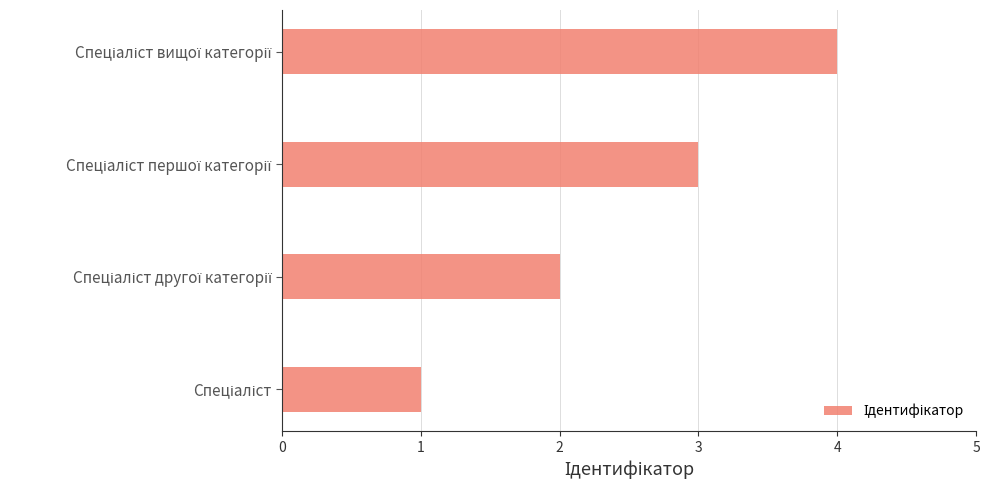

What is the difference between the maximum and minimum values?

3